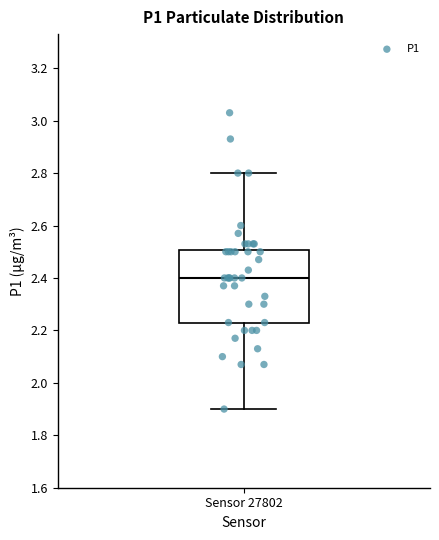

Read this box plot against the y-axis: the position of the median line, the range covered by the box, and the ends of both whiskers. The values are not printed on the chart, so give them approximately, as read against the axis.

median 2.40, box 2.24 to 2.50, whiskers 1.90 to 2.80